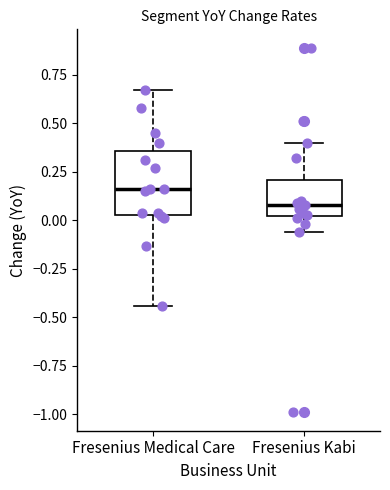

Which box has the lowest median line?

Fresenius Kabi